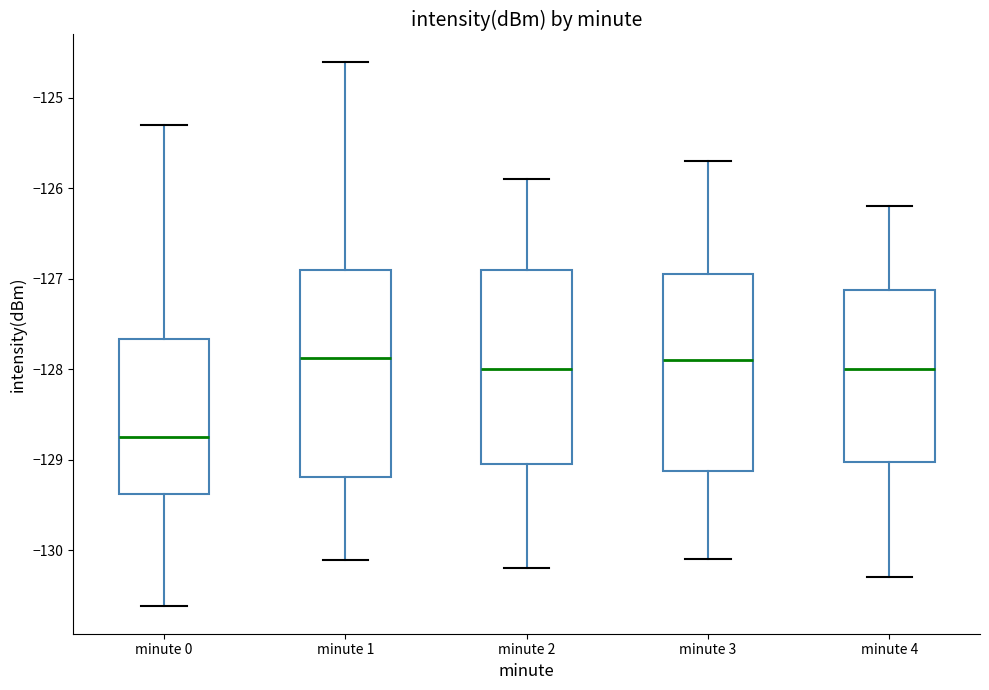

Which box has the lowest median line?

minute 0